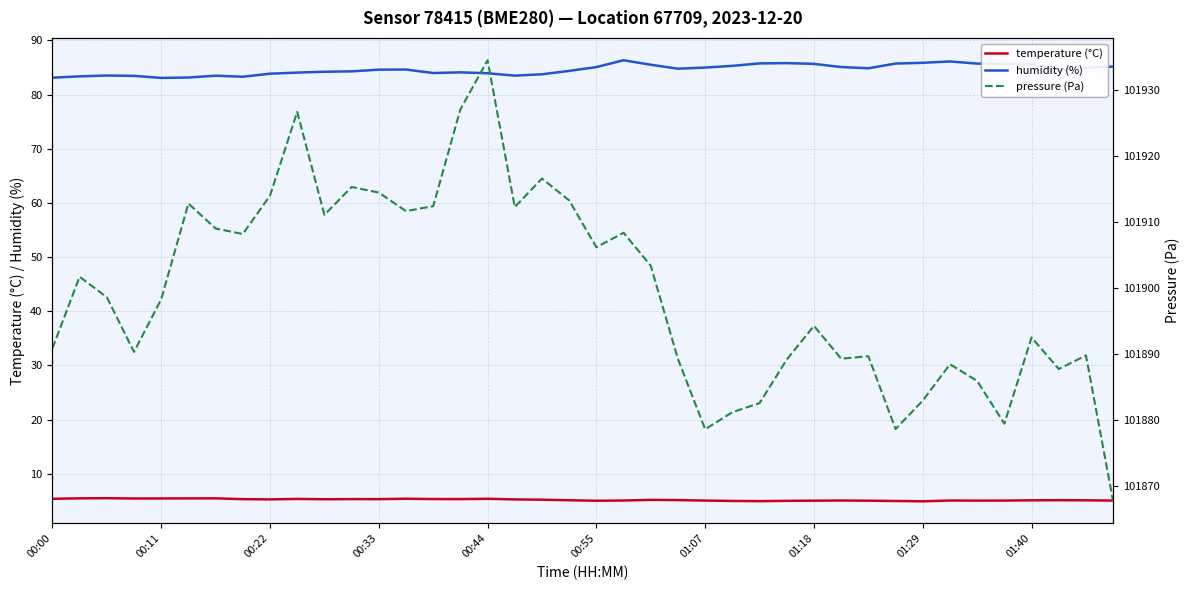

The value of temperature (°C) at 00:33 is 5.3. True or false?

True